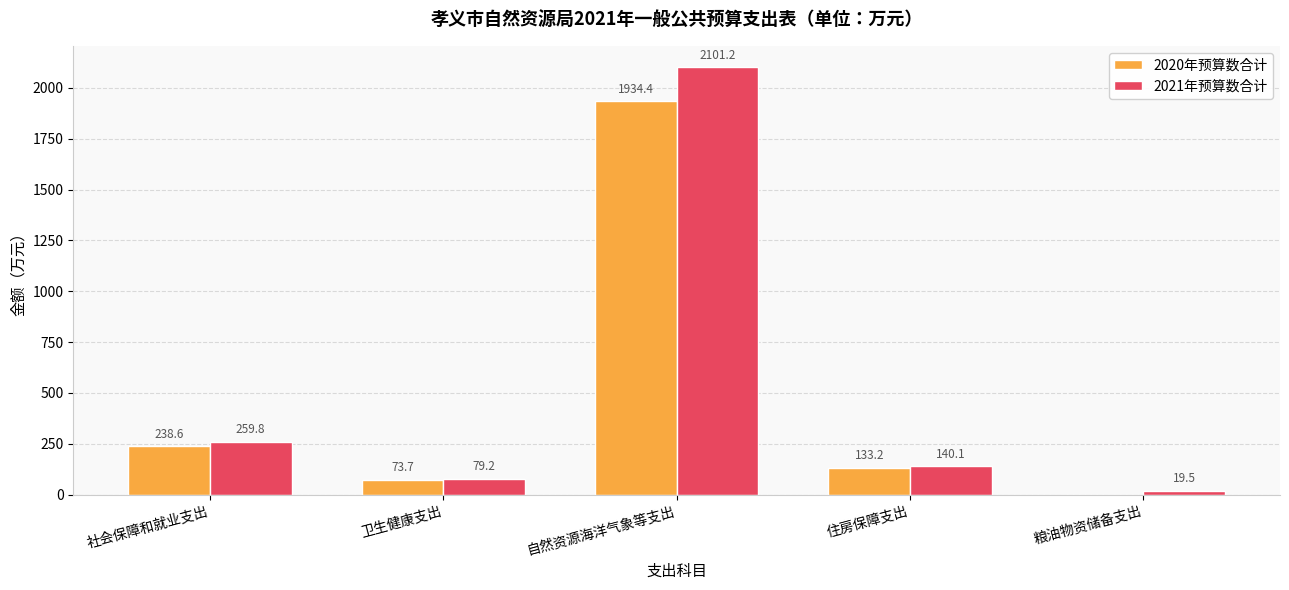

How many data points in 2021年预算数合计 are above 140?

3